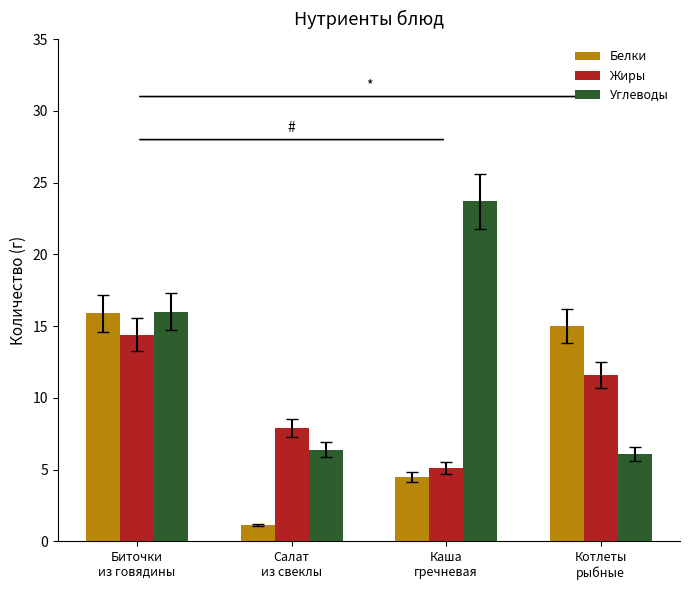

What are all the series names shown in the legend?

Белки, Жиры, Углеводы